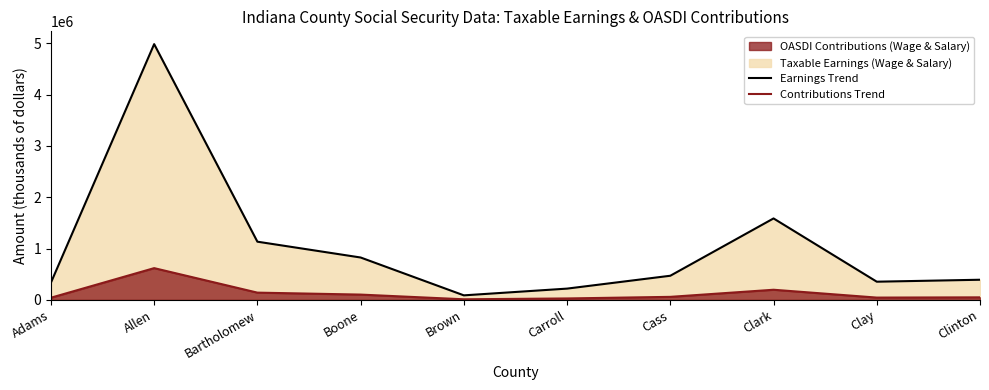

What is the greatest value displayed?

4982955